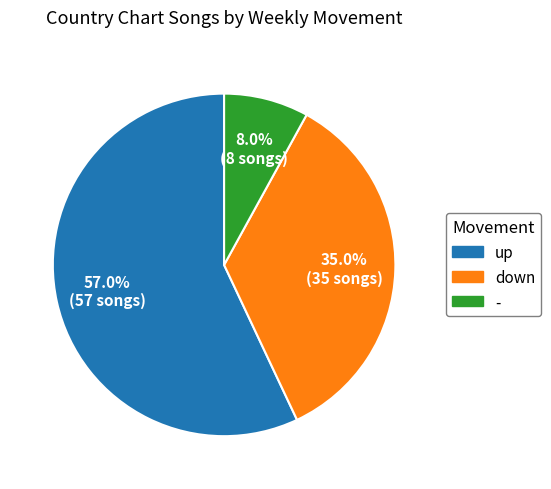

What portion of the pie excludes up?

43.0%